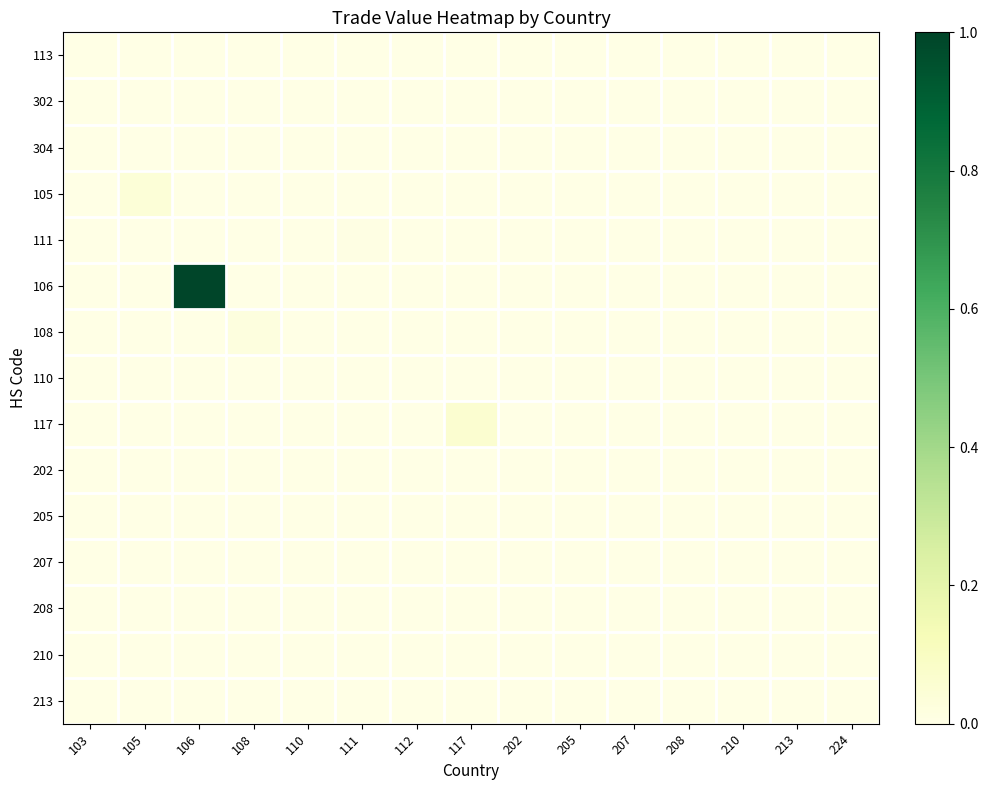

At how many categories does at least one series exceed 0?

13